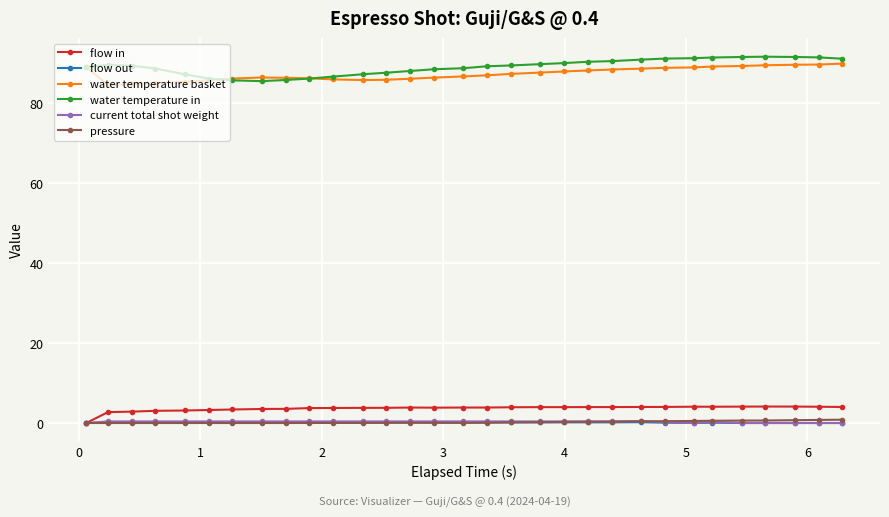

At how many categories does at least one series exceed 12?

31